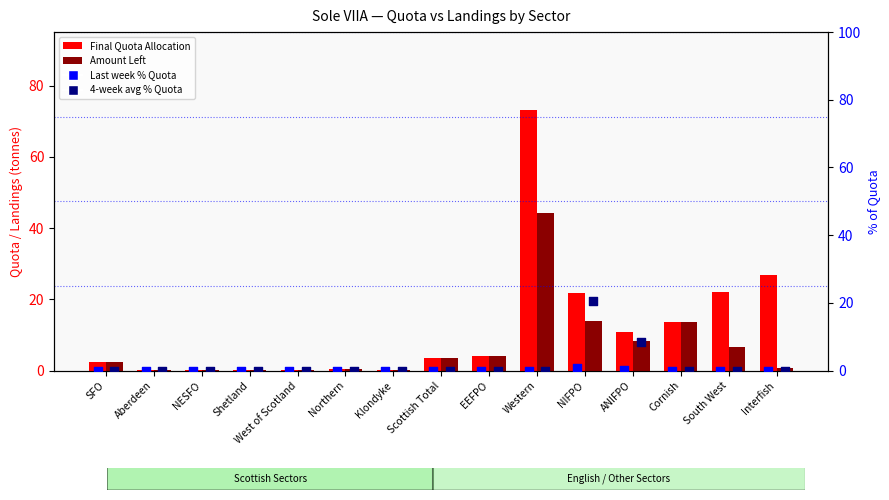

At which category is the sum across all series the highest?

Western